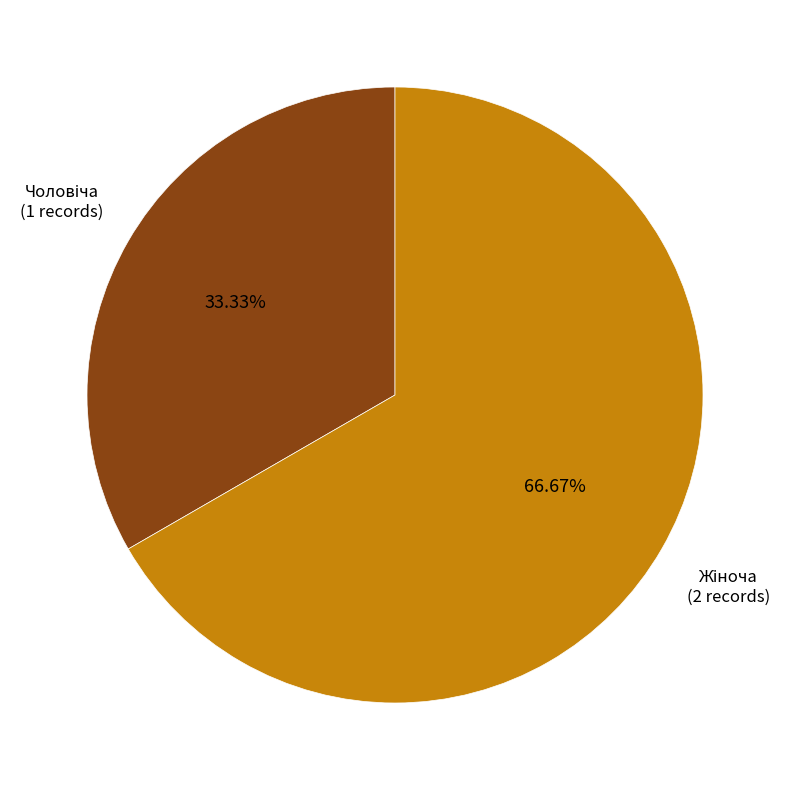

Is there a majority slice in this chart?

Yes